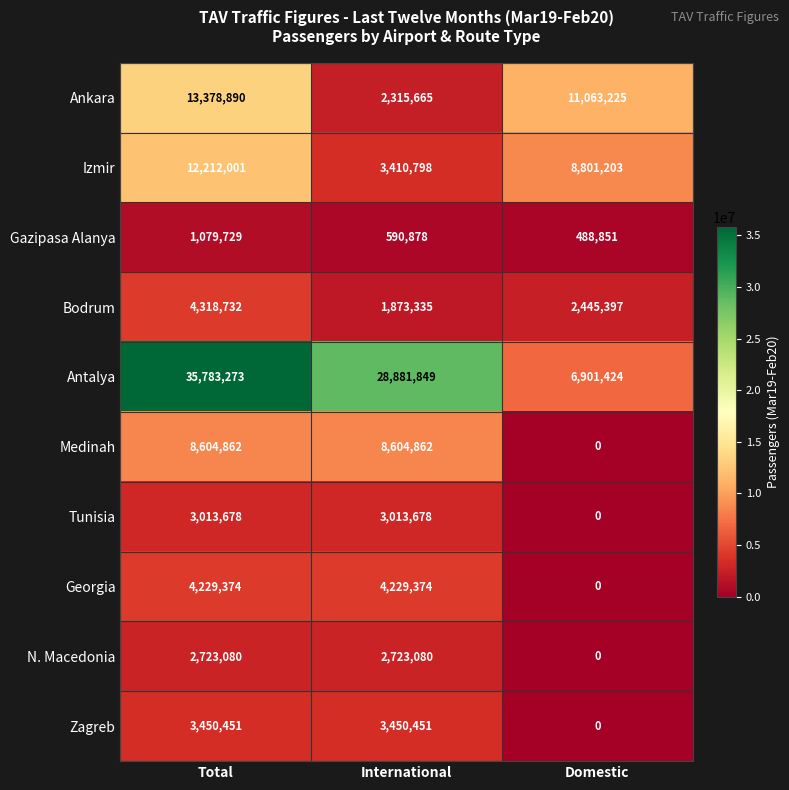

Which category has the lowest value in the Medinah series?

Domestic